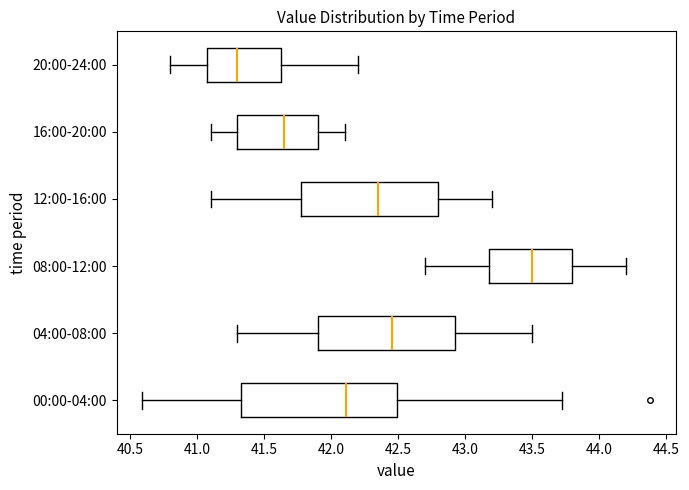

Where does the left whisker of the box for 12:00-16:00 end on the x-axis? The values are not printed on the chart, so give them approximately, as read against the axis.

41.10